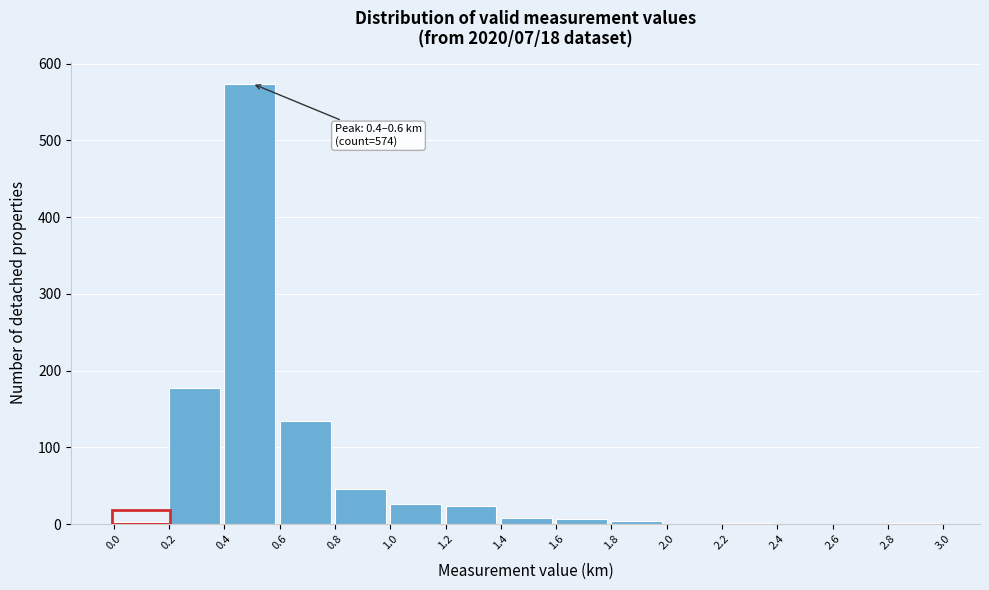

Over which range of the x-axis is the bar tallest?

0.4 to 0.6